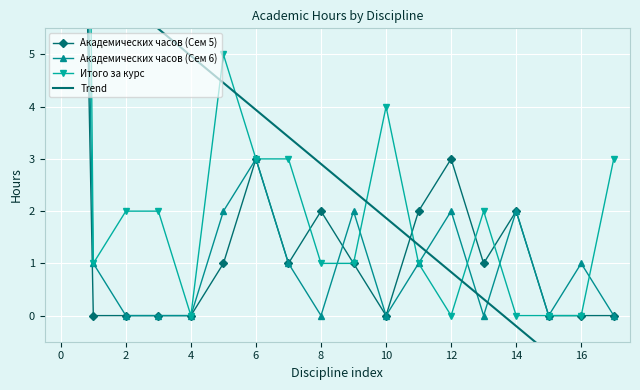

Which category has the lowest value across all series?

17